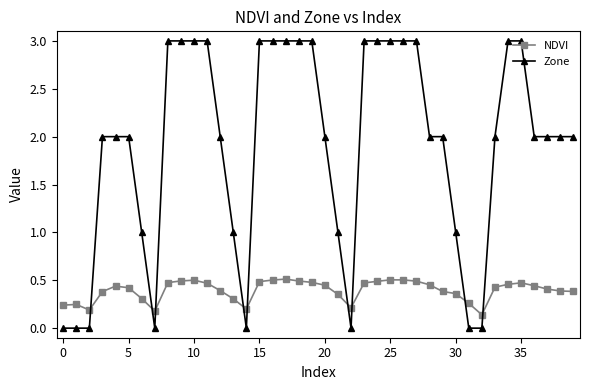

What is the maximum value shown in the chart?

3.0